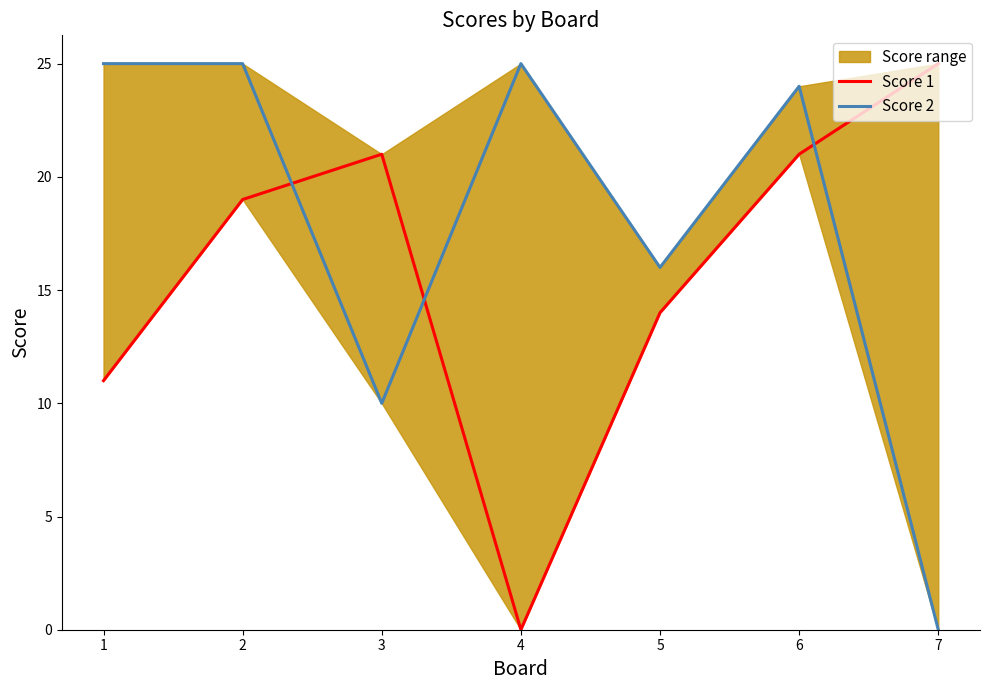

What is the total value across all series at 5?

30